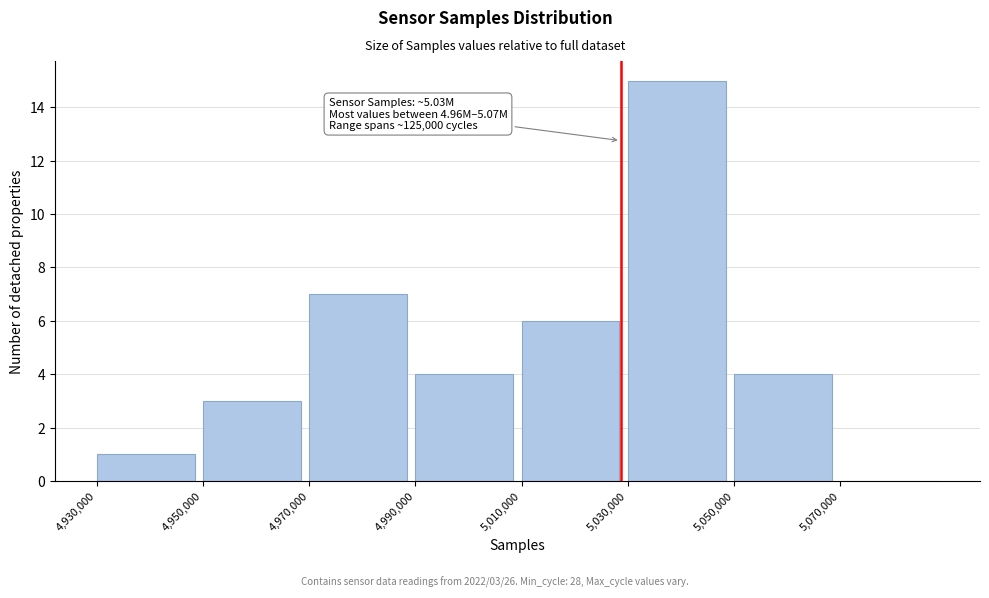

Over which range of the x-axis is the bar tallest?

5030000 to 5050000